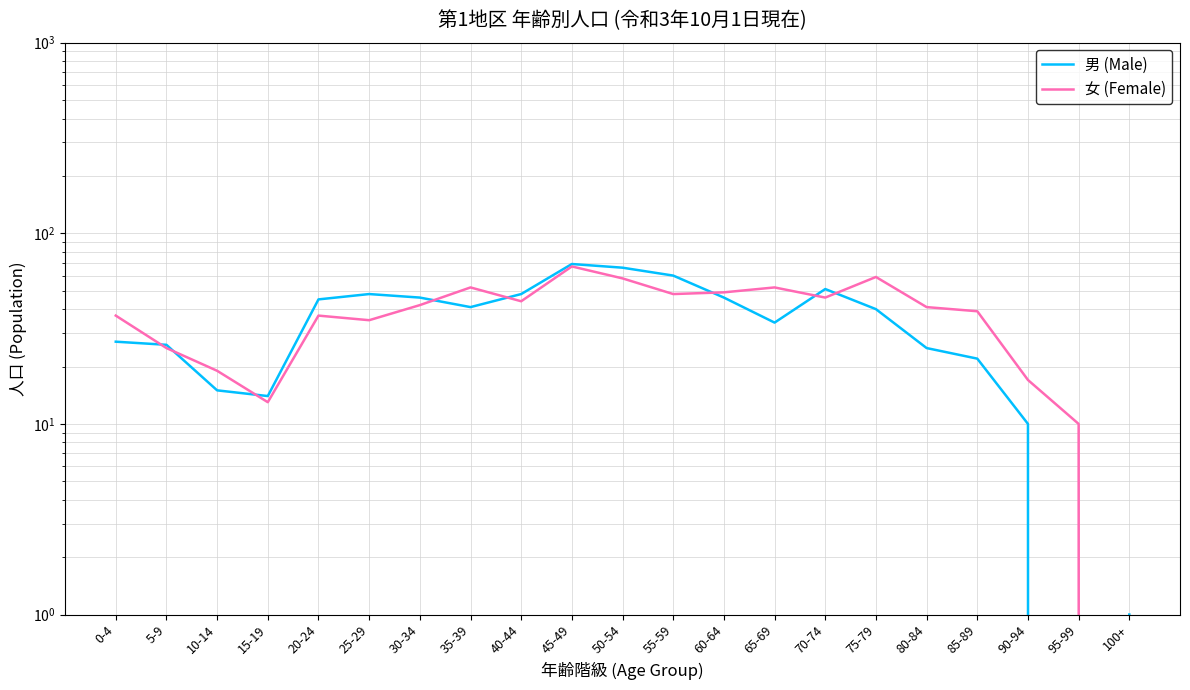

Which series changed the most between 95-99 and 100+?

女 (Female)